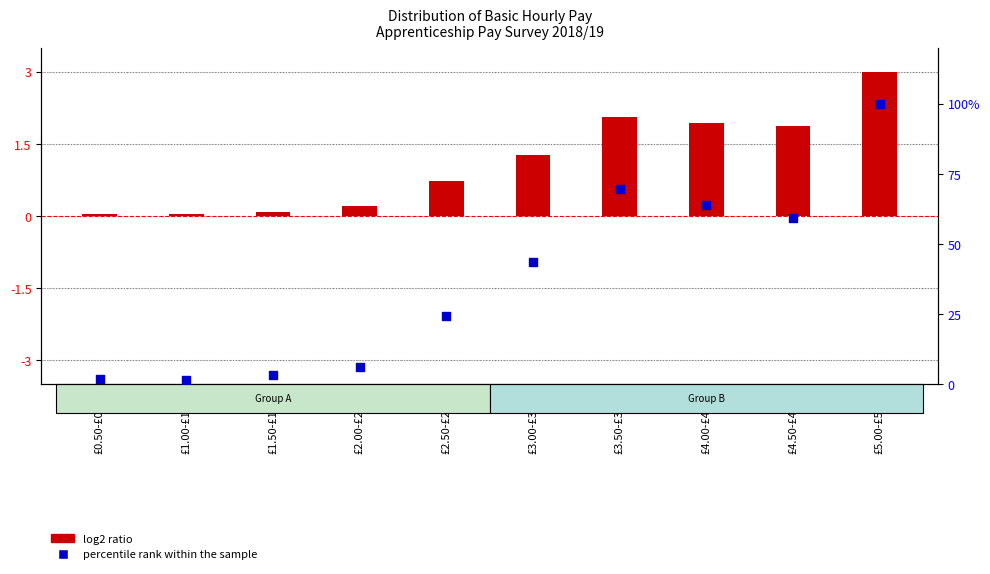

Which series has the largest total across all categories?

percentile rank within the sample